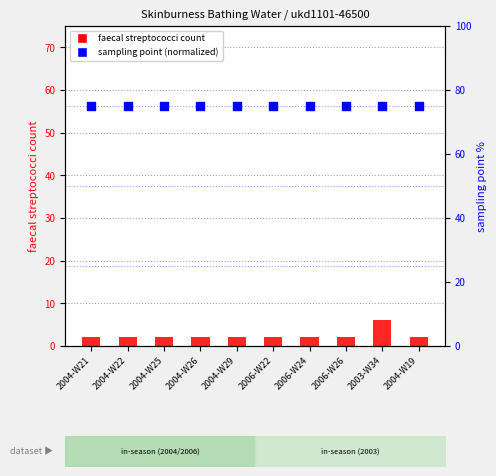

What is the total value across all series at 2004-W29?

77